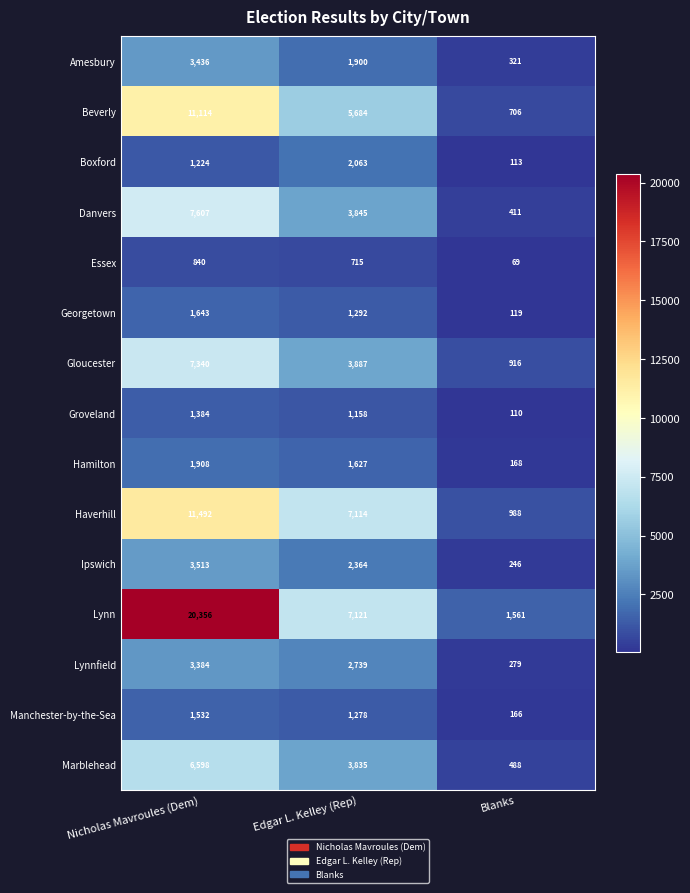

Which series has the largest range (max minus min)?

Lynn